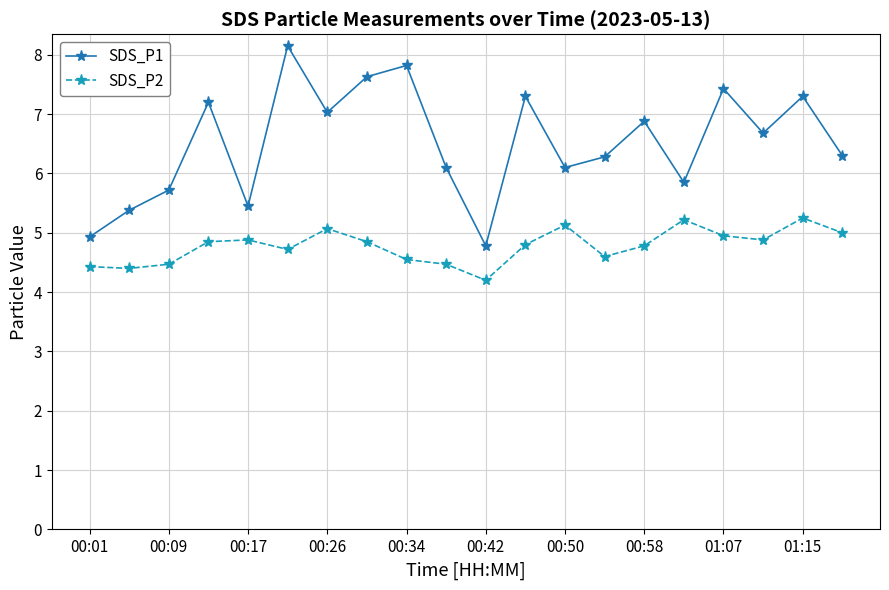

What is the greatest value displayed?

8.2